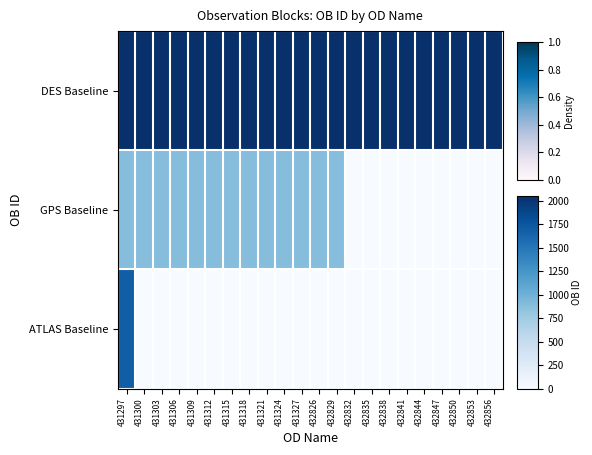

What is the difference between the highest and lowest values at 432841?

2051